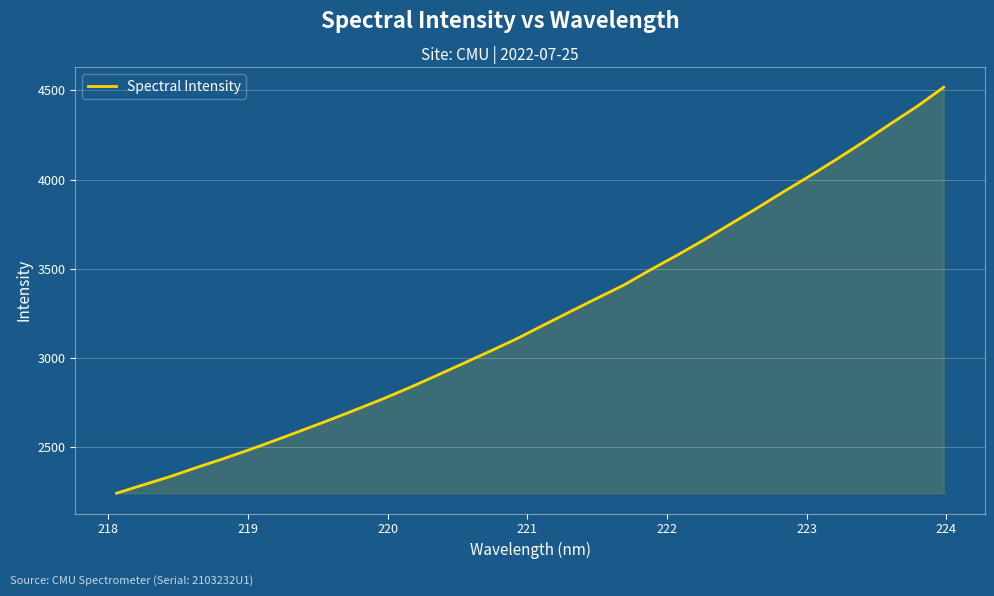

What is the smallest value displayed?

2239.6